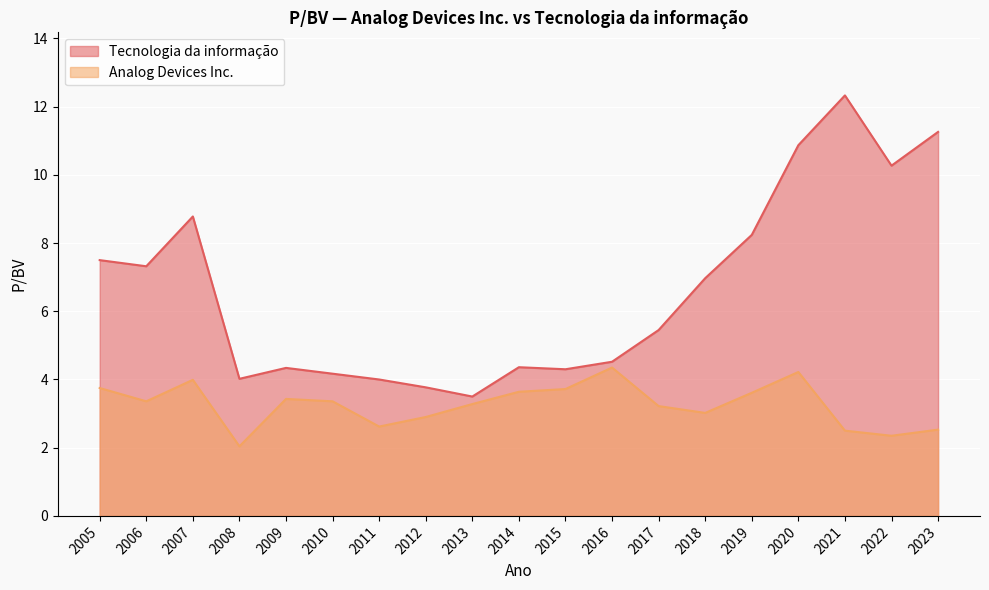

Reading right to left, extract all data points from this chart.

Analog Devices Inc.: 2005=3.8	2006=3.4	2007=4.0	2008=2.0	2009=3.4	2010=3.4	2011=2.6	2012=2.9	2013=3.3	2014=3.6	2015=3.7	2016=4.3	2017=3.2	2018=3.0	2019=3.6	2020=4.2	2021=2.5	2022=2.4	2023=2.5
Tecnologia da informação: 2005=7.5	2006=7.3	2007=8.8	2008=4.0	2009=4.3	2010=4.2	2011=4.0	2012=3.8	2013=3.5	2014=4.4	2015=4.3	2016=4.5	2017=5.5	2018=7.0	2019=8.2	2020=10.9	2021=12.3	2022=10.3	2023=11.3